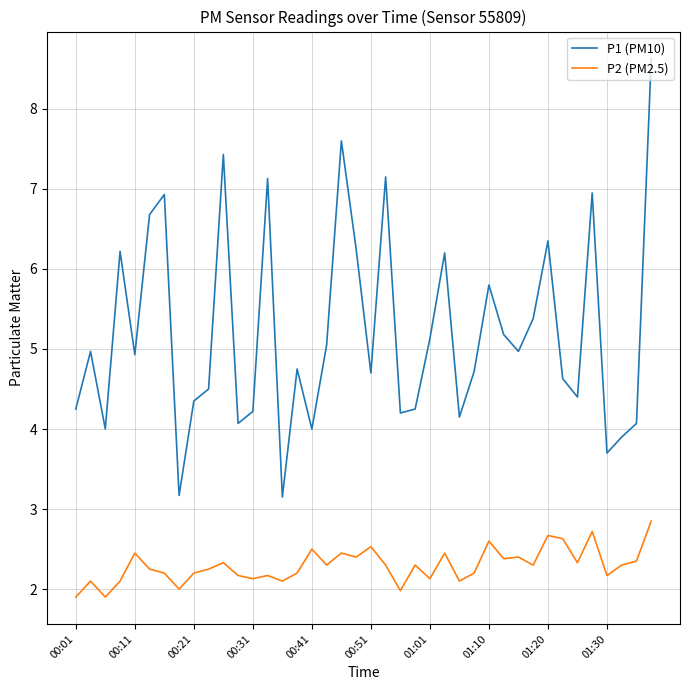

What are all the series names shown in the legend?

P1 (PM10), P2 (PM2.5)